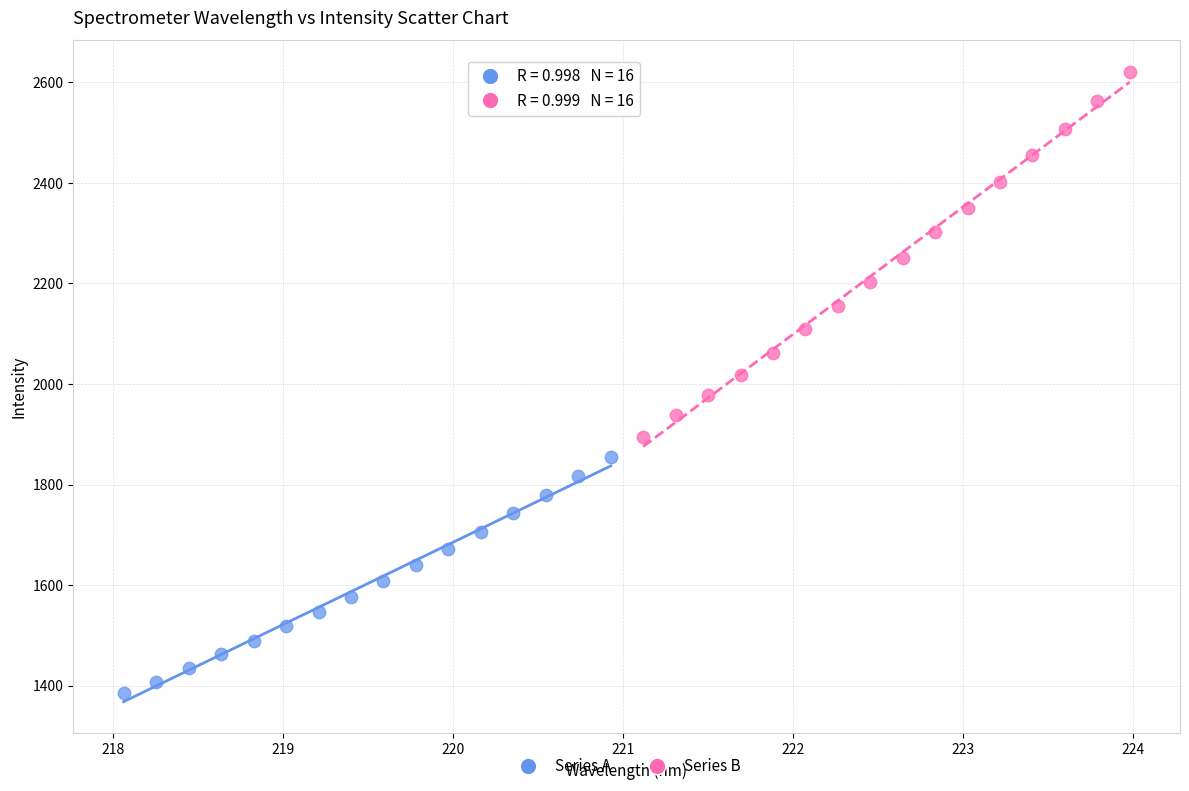

Which series reaches the minimum Y coordinate?

Series A